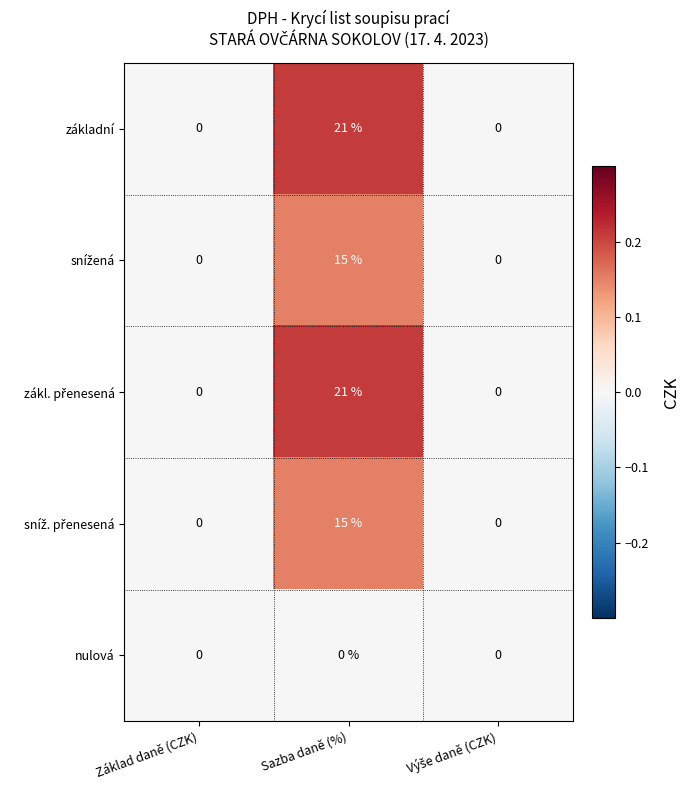

Is it true that základní equals 0 at Základ daně (CZK)?

True